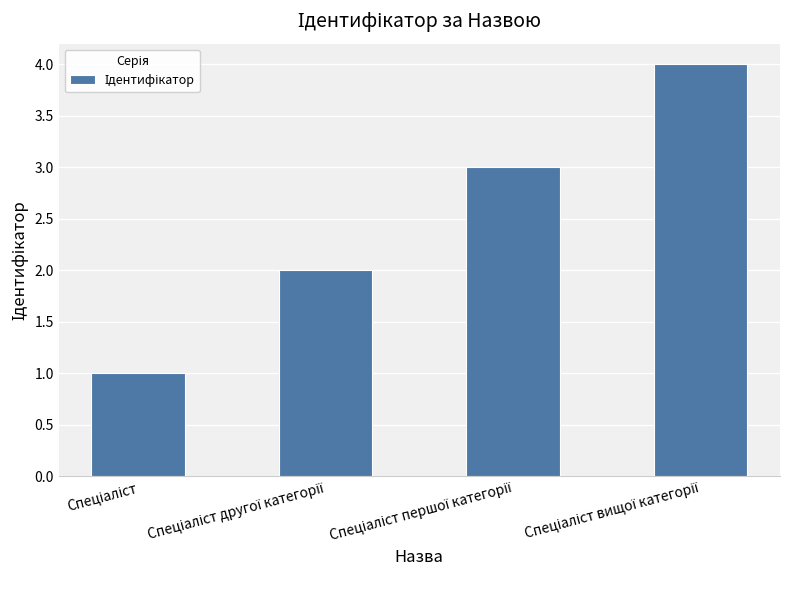

What is the sum of all values?

10